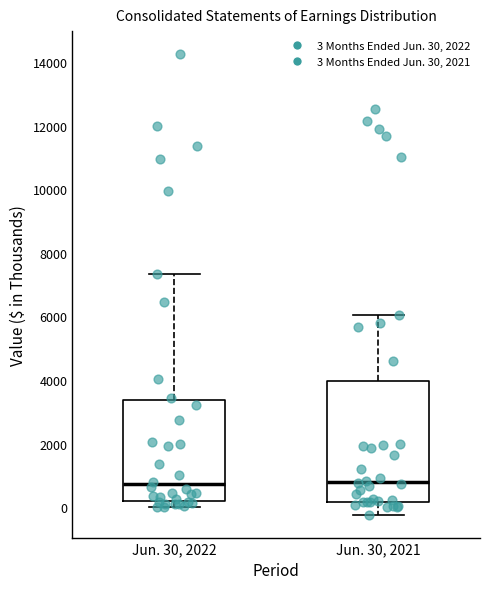

Reading left to right, transcribe this box plot: for each box, give where its median line is, the range the box spans, and where its two whiskers end, as read against the y-axis. The values are not printed on the chart, so give them approximately, as read against the axis.

Jun. 30, 2022: median 800, box 200 to 3400, whiskers 0 to 7400
Jun. 30, 2021: median 800, box 200 to 4000, whiskers -200 to 6000